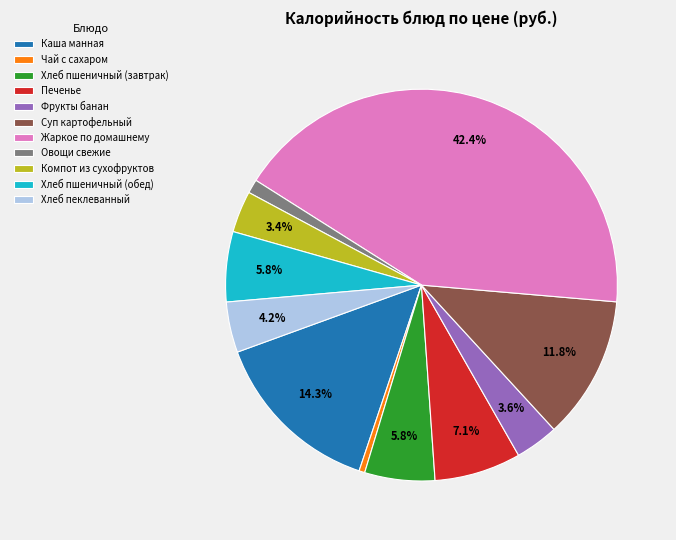

Is it true that Хлеб пшеничный (обед) is 6% of the pie?

True